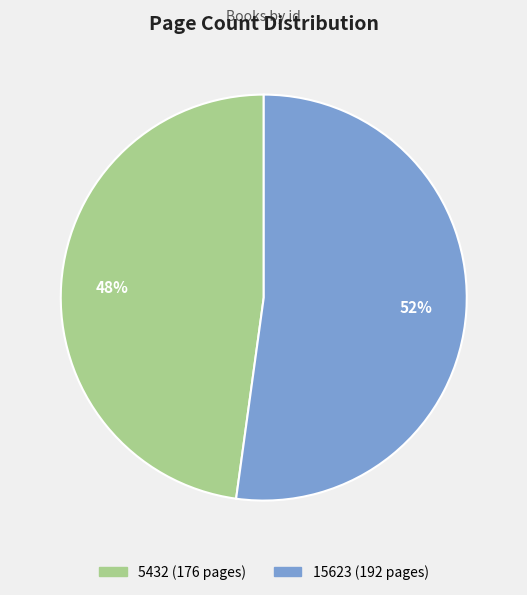

What percentage is the 5432 slice, to the nearest percent?

48%